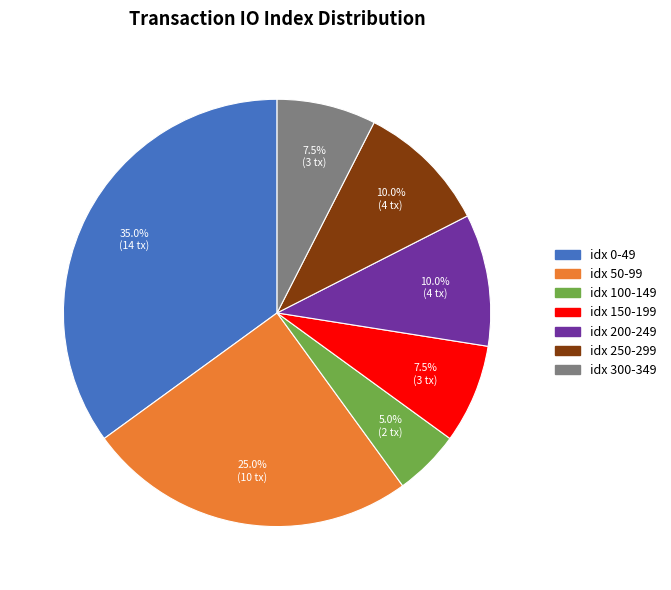

How many slices are in this pie chart?

7